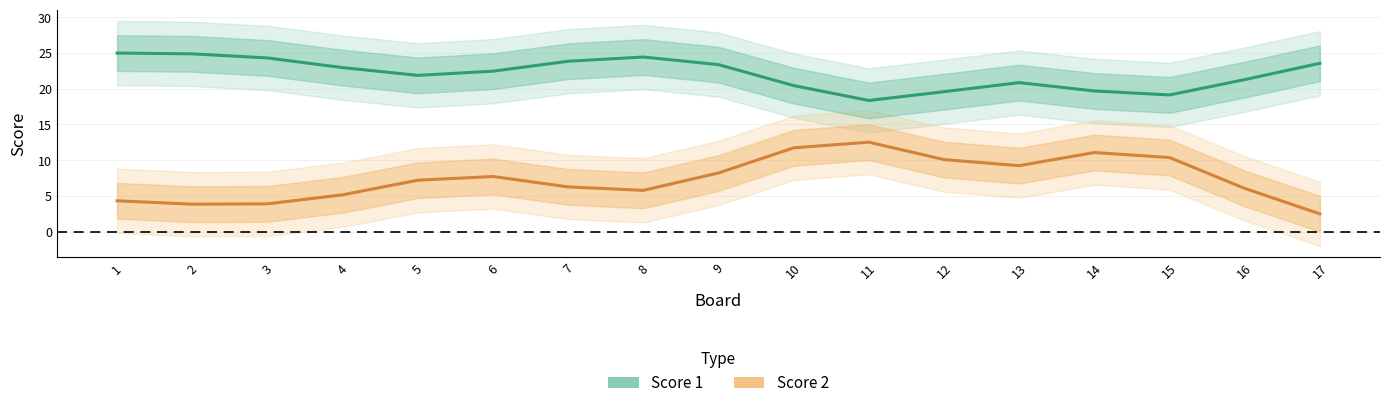

Is it true that Score 2 equals 8.2 at 9?

True